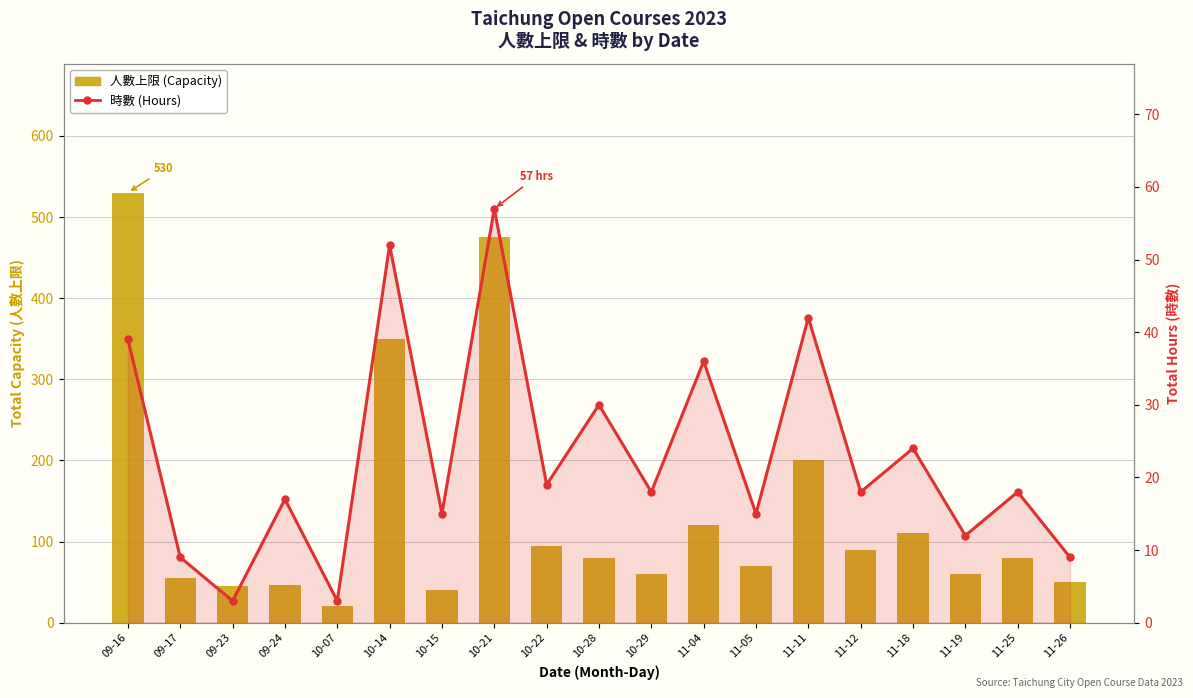

What is the difference between the highest and lowest values at 11-25?

62